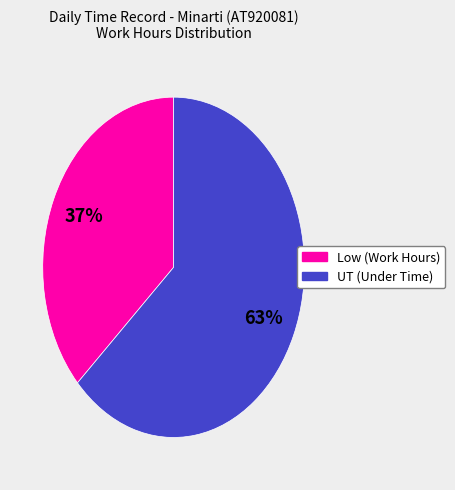

What percentage is the Low (Work Hours) slice, to the nearest percent?

37%